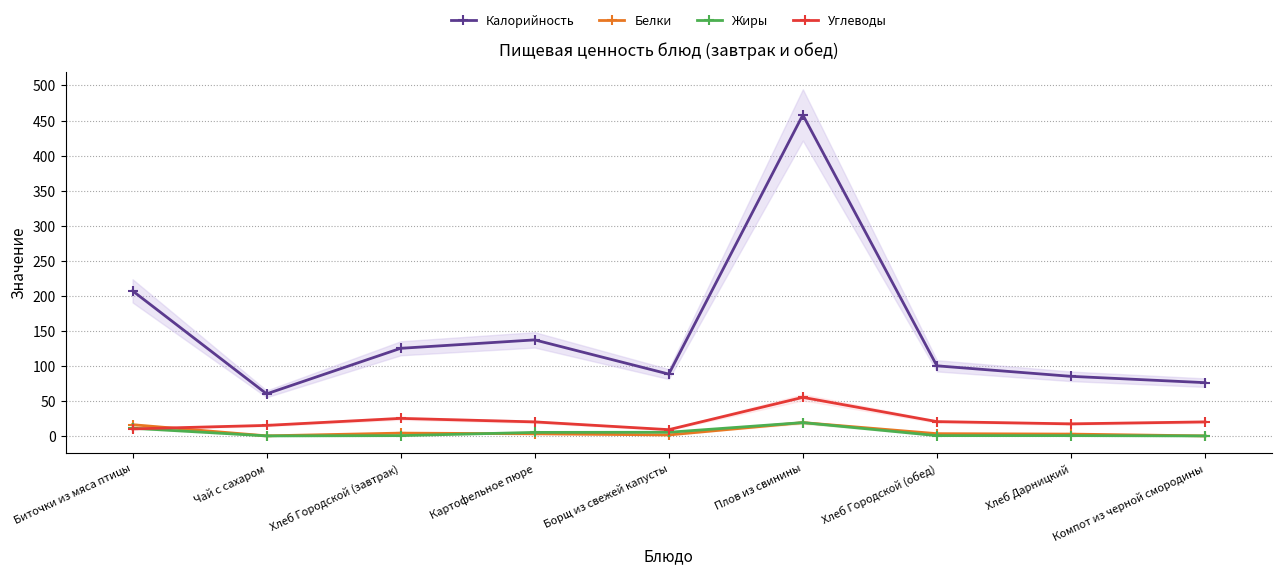

Does the chart have visible grid lines?

Yes